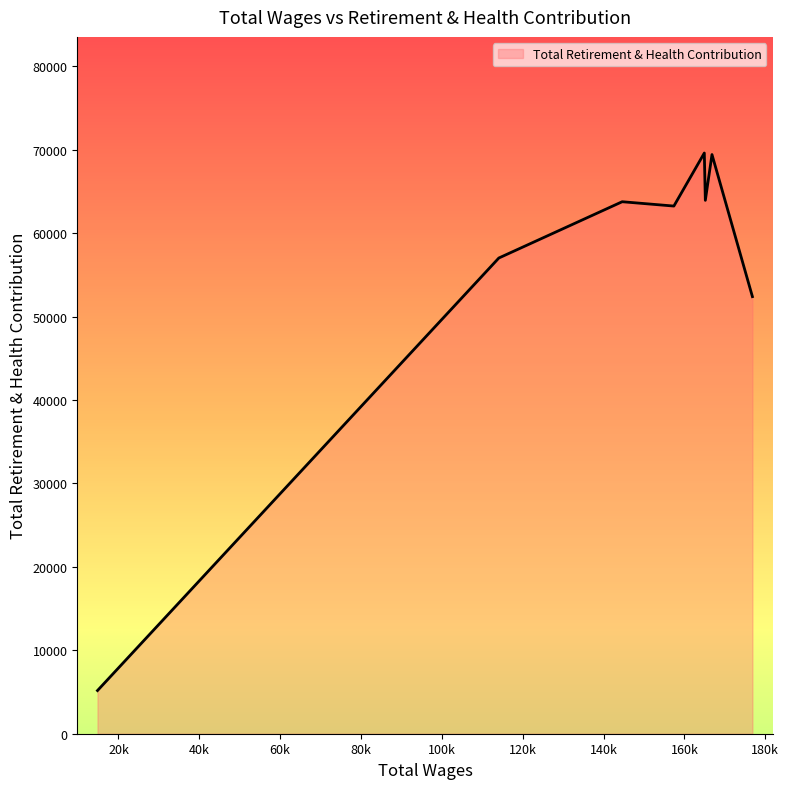

True or false: the data has more than 0 interior local peaks.

True